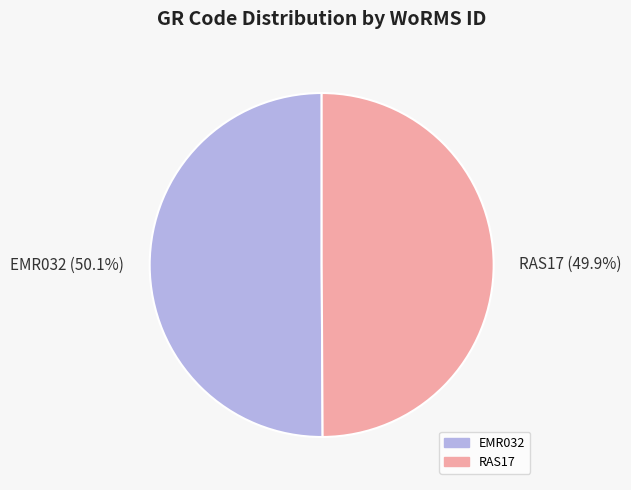

To the nearest percent, what portion does RAS17 represent?

50%